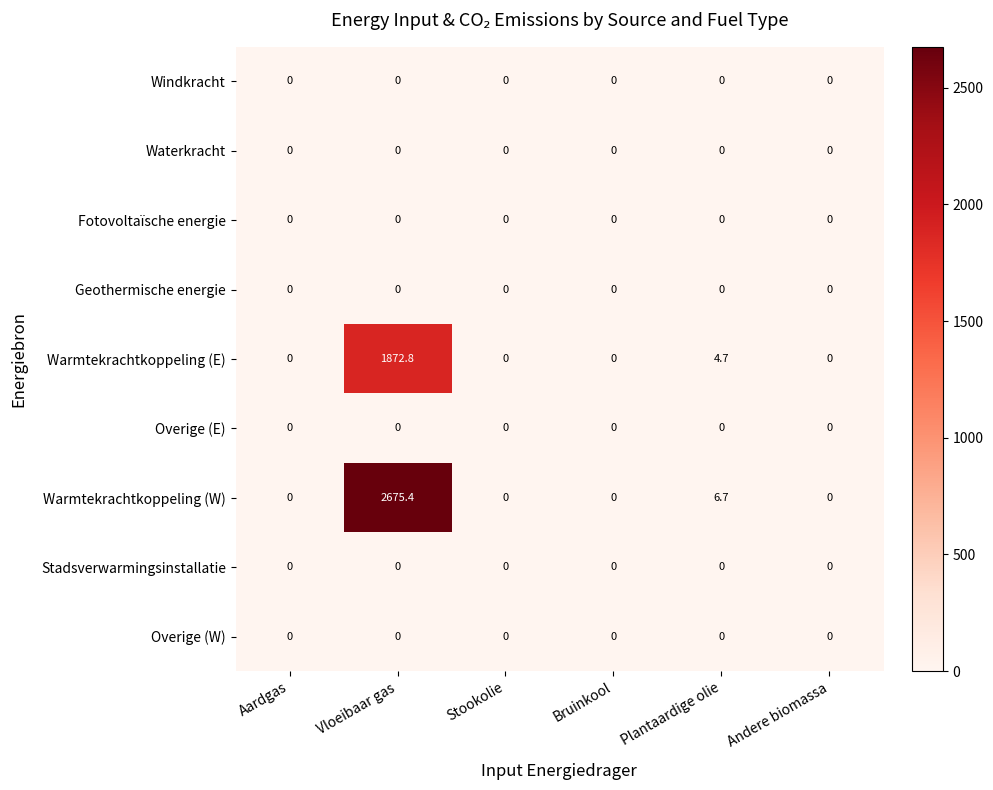

What is the greatest value displayed?

2675.4